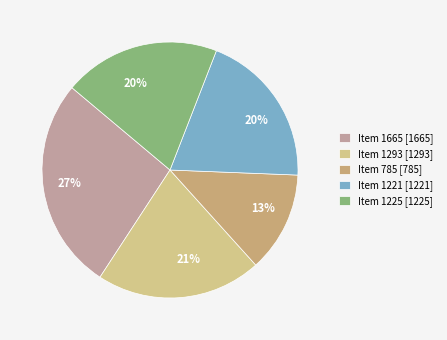

Is Item 1665 the majority of the pie?

No